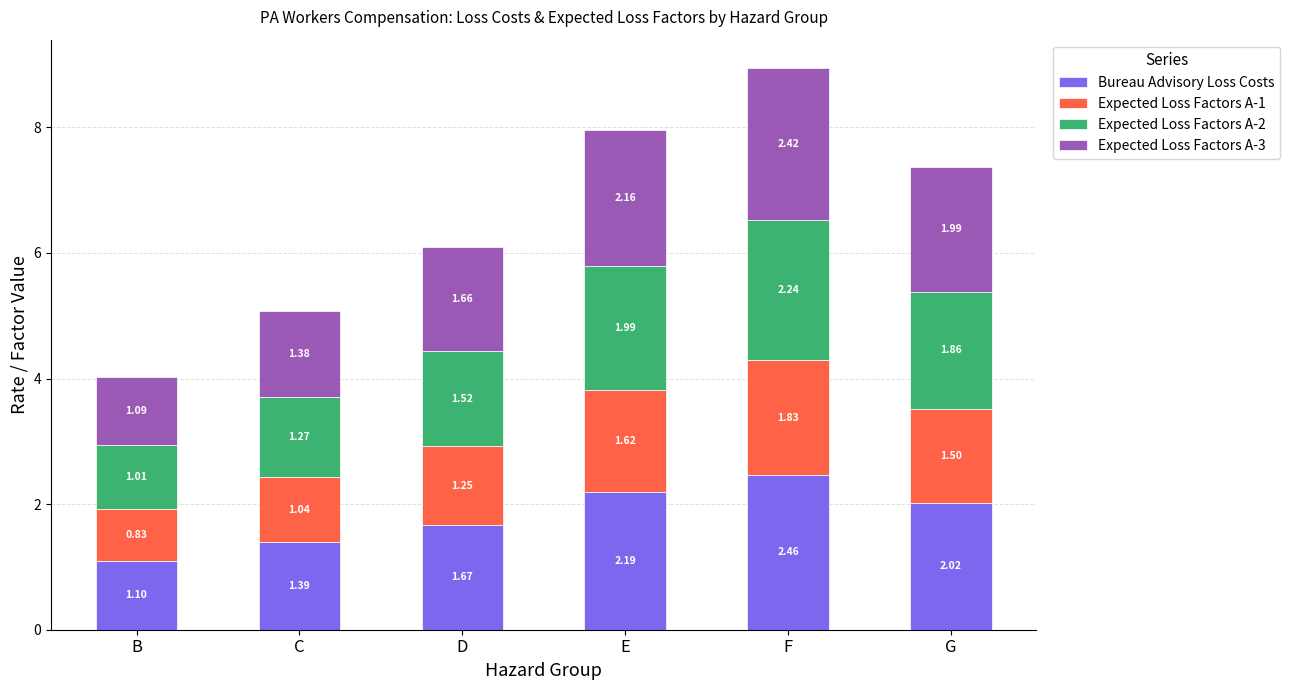

At which category is the sum across all series the highest?

F